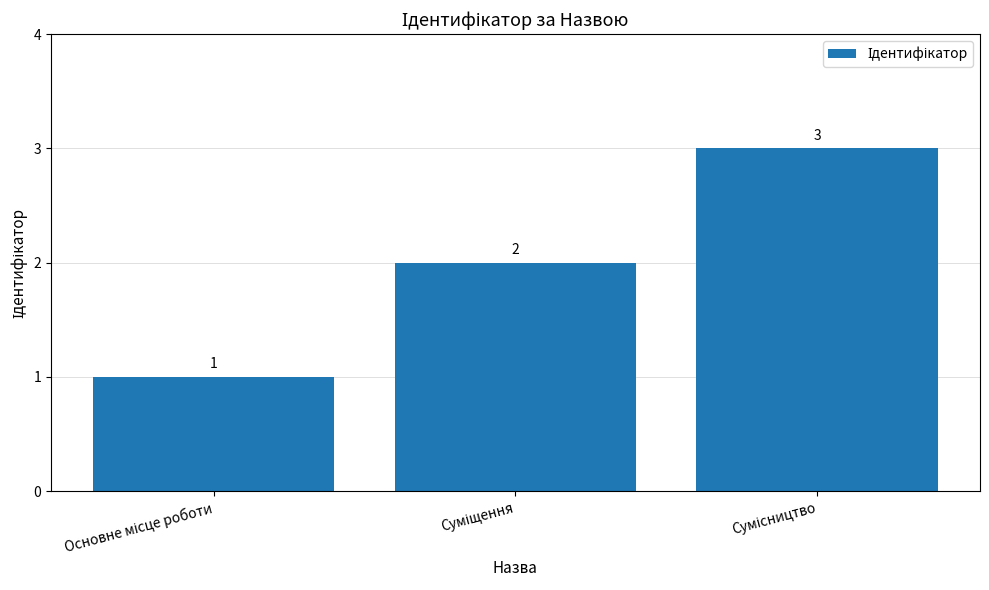

What is the maximum value shown in the chart?

3